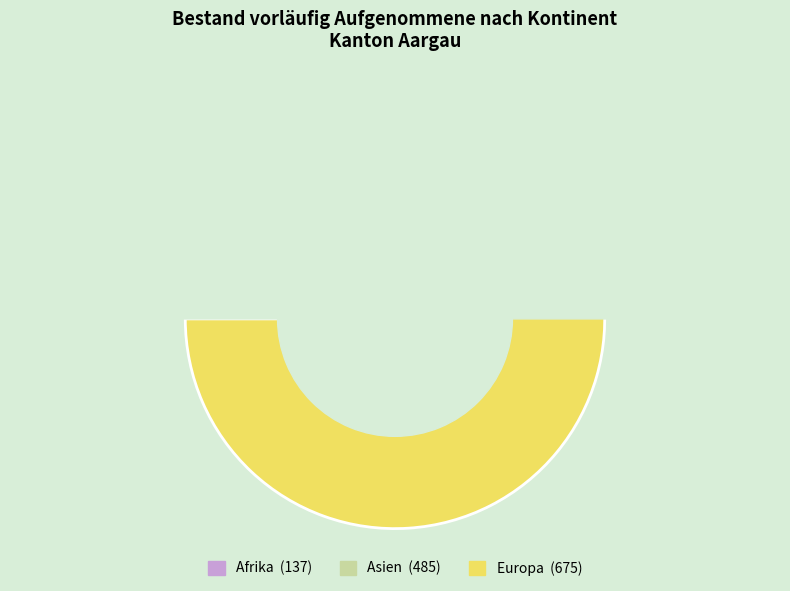

Is there any slice that represents more than half of the pie?

Yes